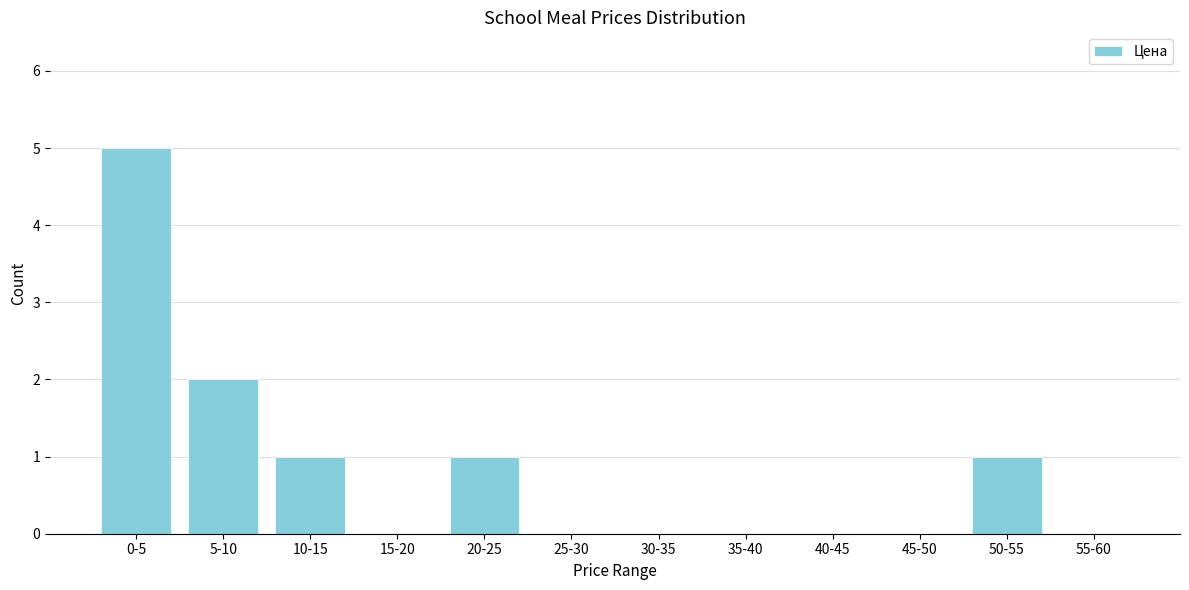

Reading right to left, transcribe all the data shown in this chart.

55-60=0	50-55=1	45-50=0	40-45=0	35-40=0	30-35=0	25-30=0	20-25=1	15-20=0	10-15=1	5-10=2	0-5=5